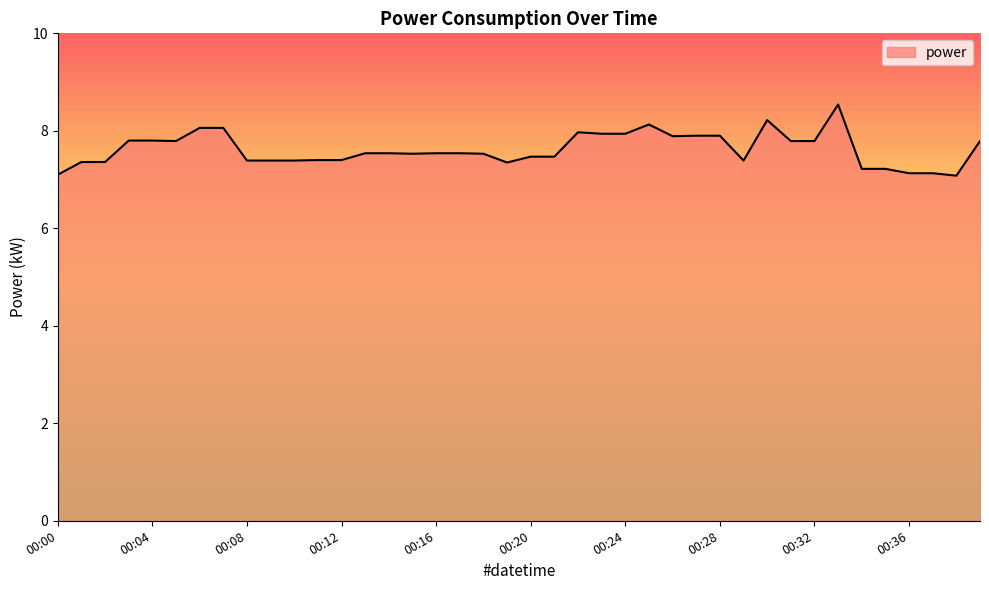

What is the greatest value displayed?

8.5